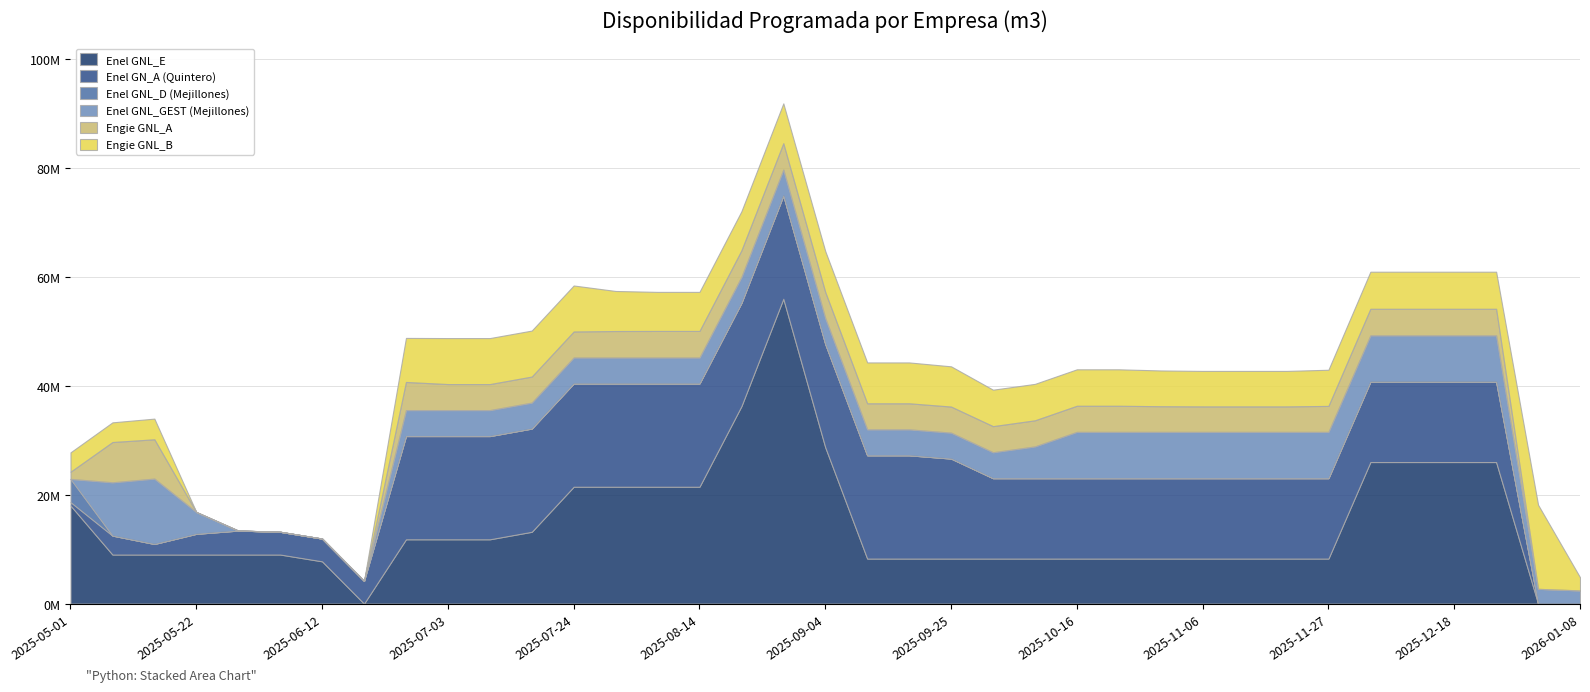

Where do Enel GNL_GEST (Mejillones) and Engie GNL_A first cross each other?

2025-05-01 and 2025-05-08